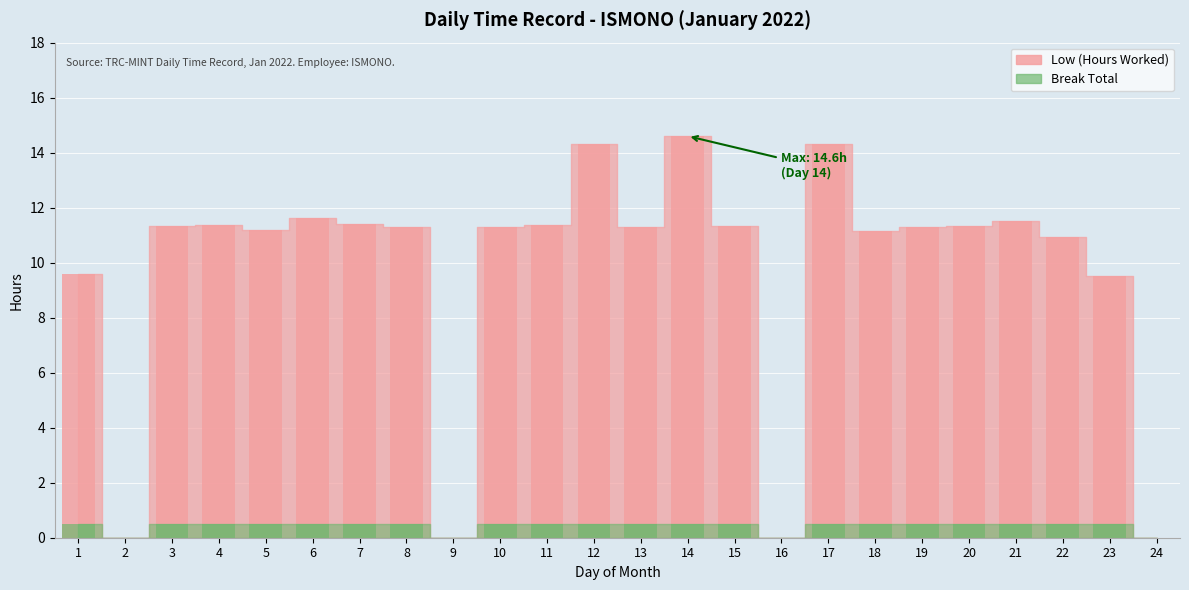

What is the value of the 6th bar from the left?

11.6